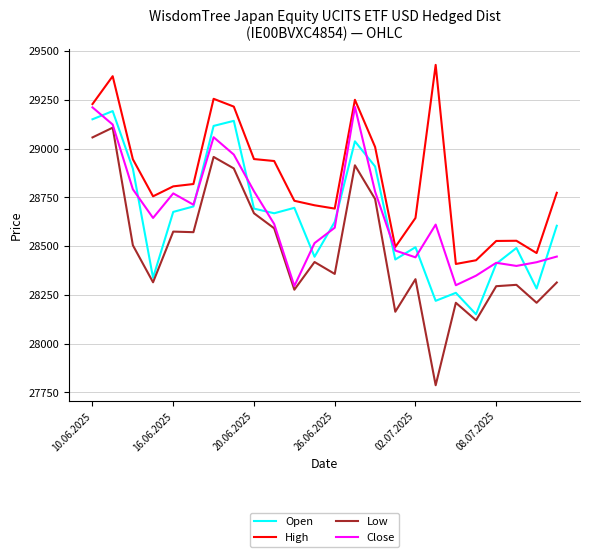

Which series has the largest range (max minus min)?

Low